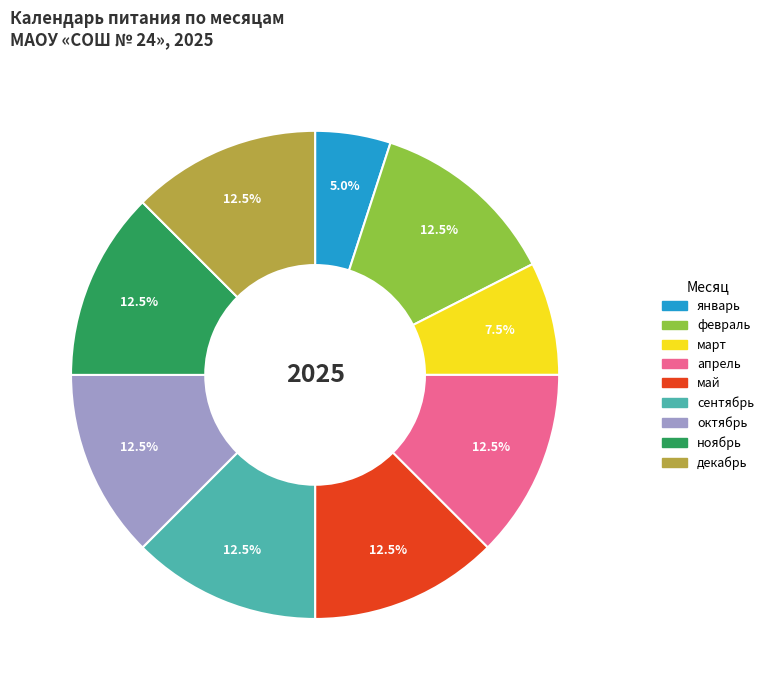

How many slices are in this pie chart?

9